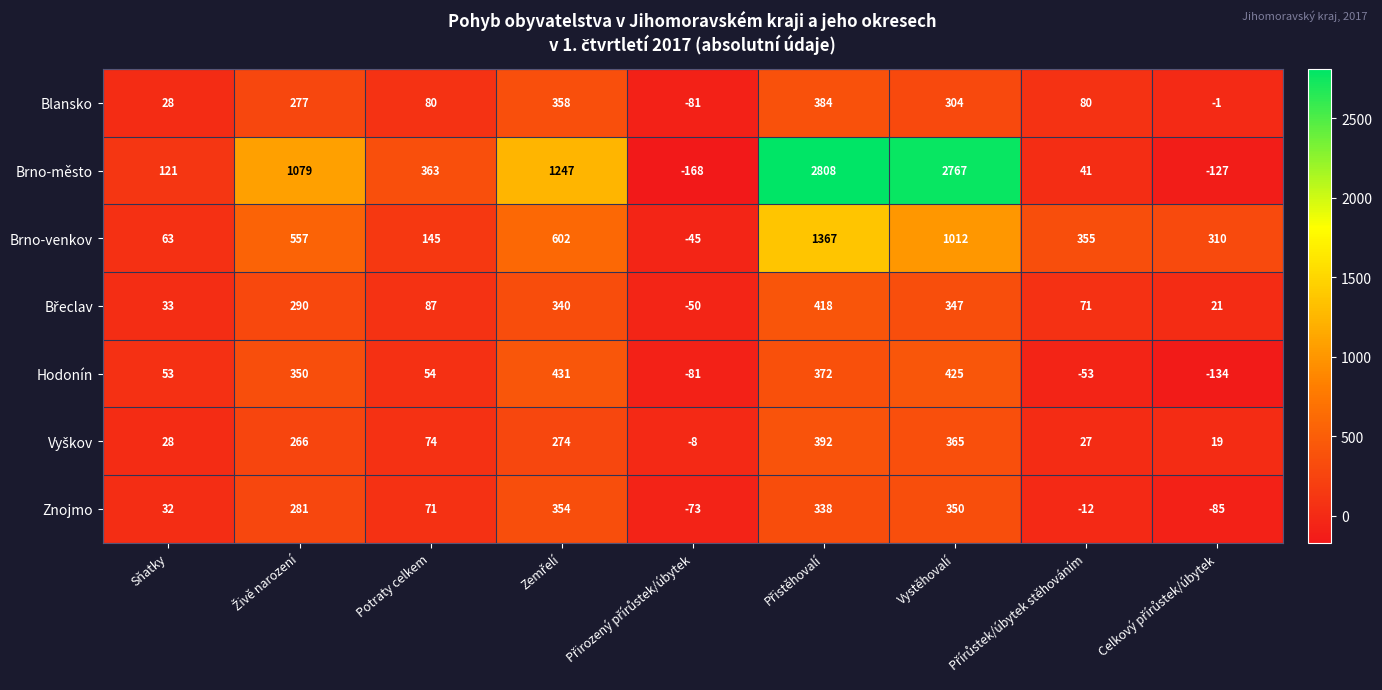

What is the difference between the highest and lowest values at Vystěhovalí?

2463